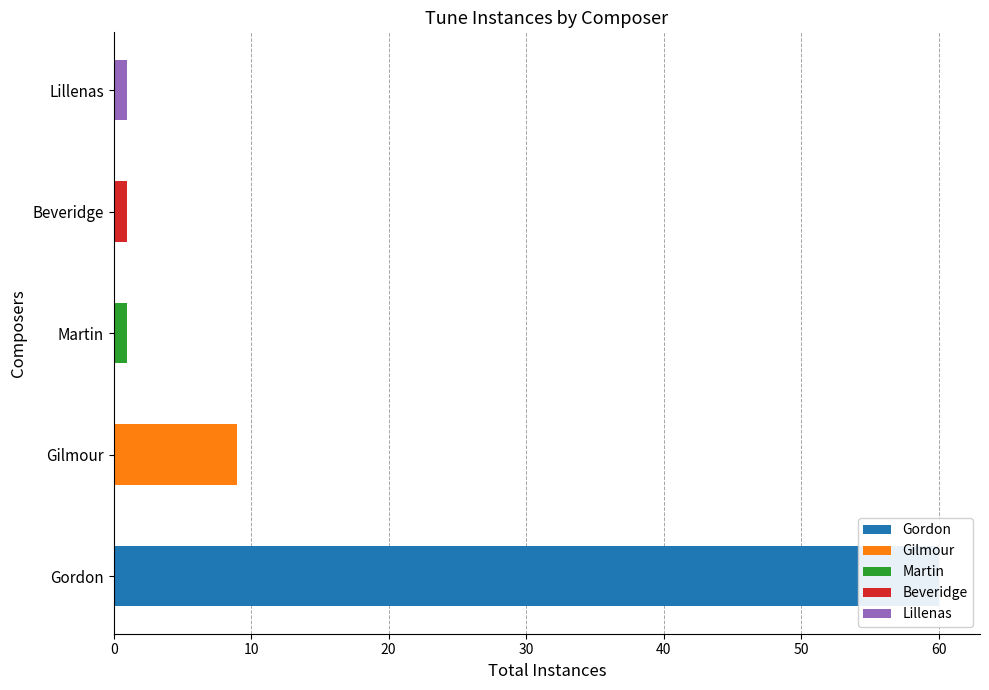

The chart shows a value of 1 at Martin. True or false?

True